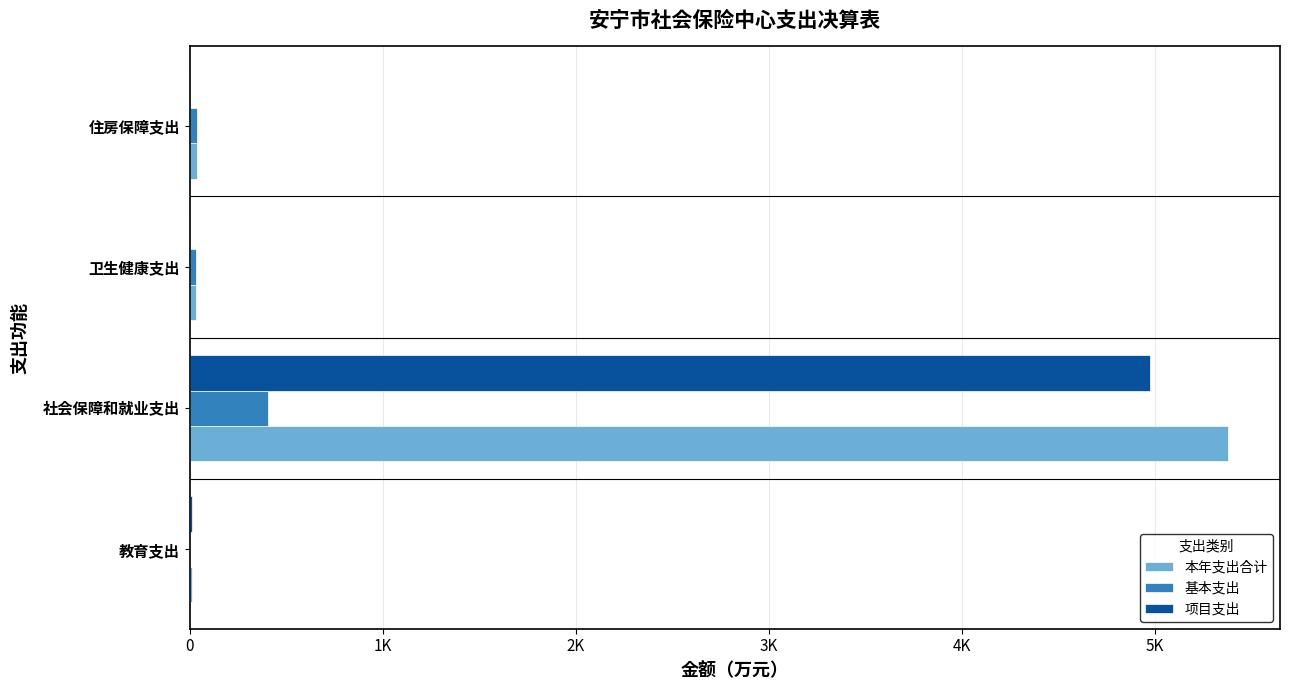

What position from the left is 社会保障和就业支出?

2